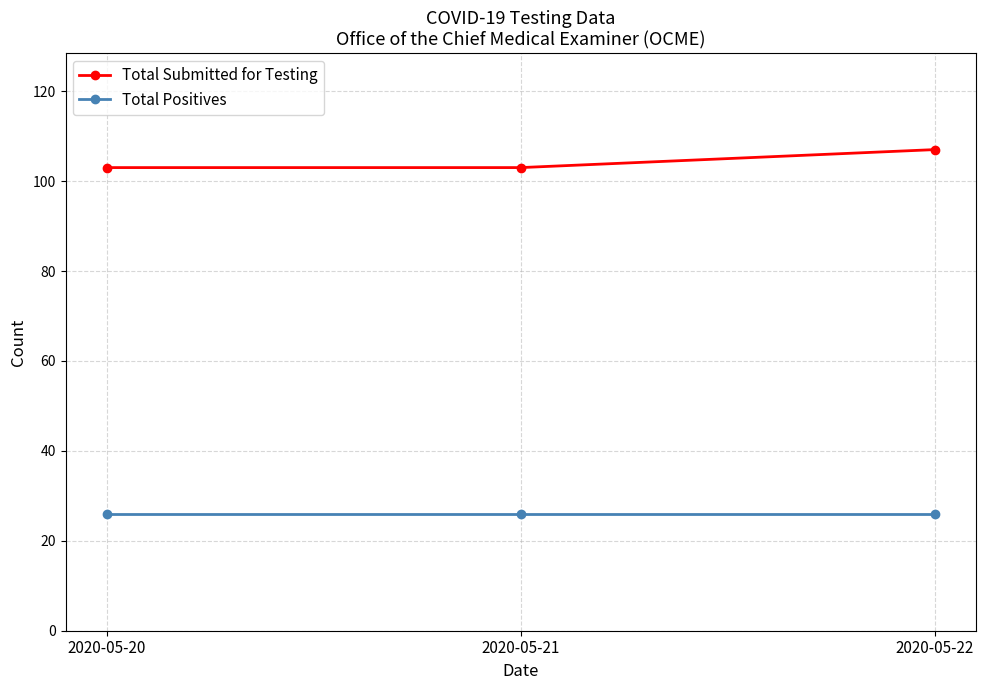

Which series has the largest total across all categories?

Total Submitted for Testing